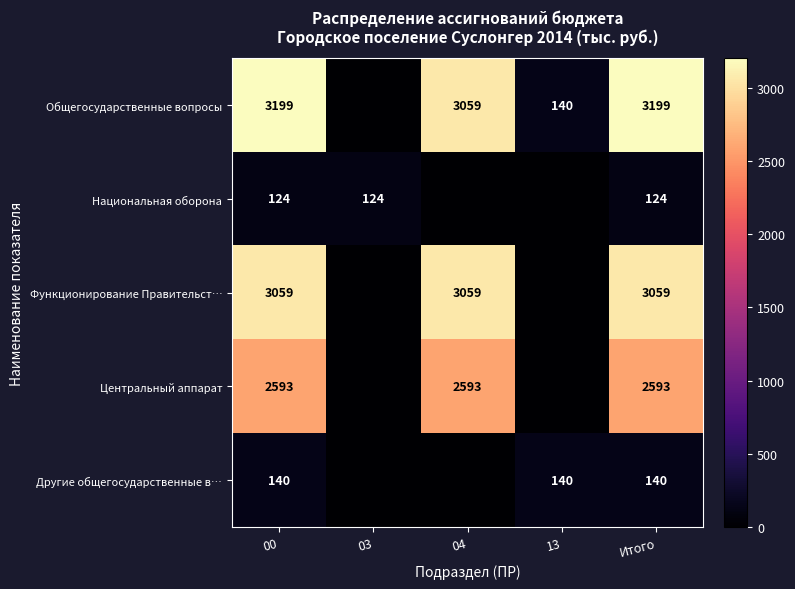

What is the sum of all Центральный аппарат values?

7779